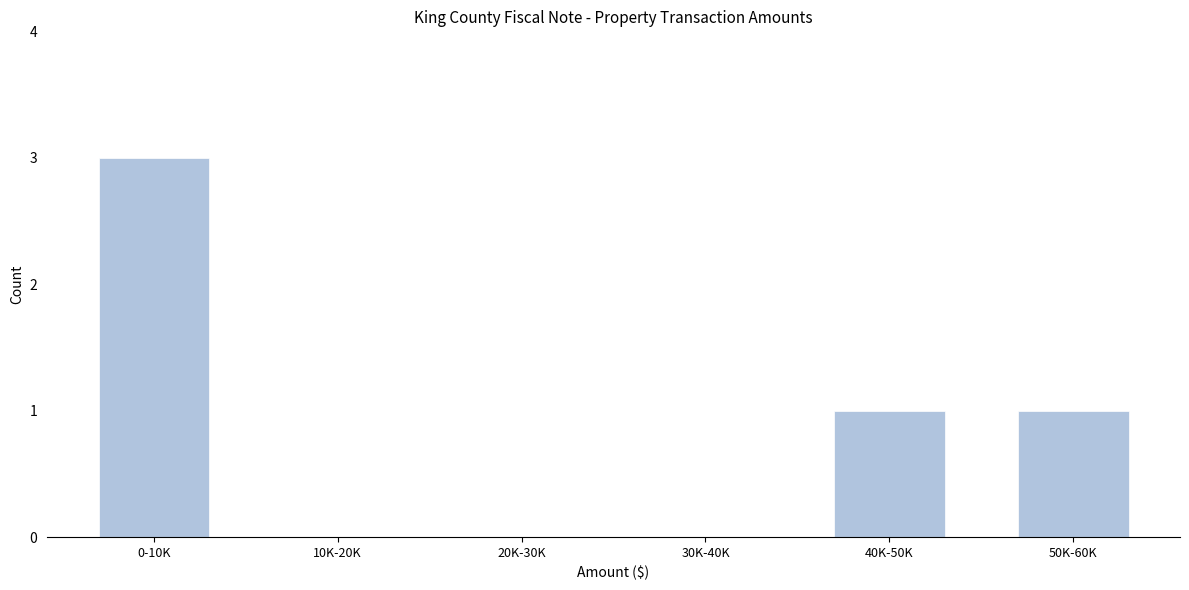

Reading left to right, what are all the values shown in this chart?

0-10K=3	10K-20K=0	20K-30K=0	30K-40K=0	40K-50K=1	50K-60K=1